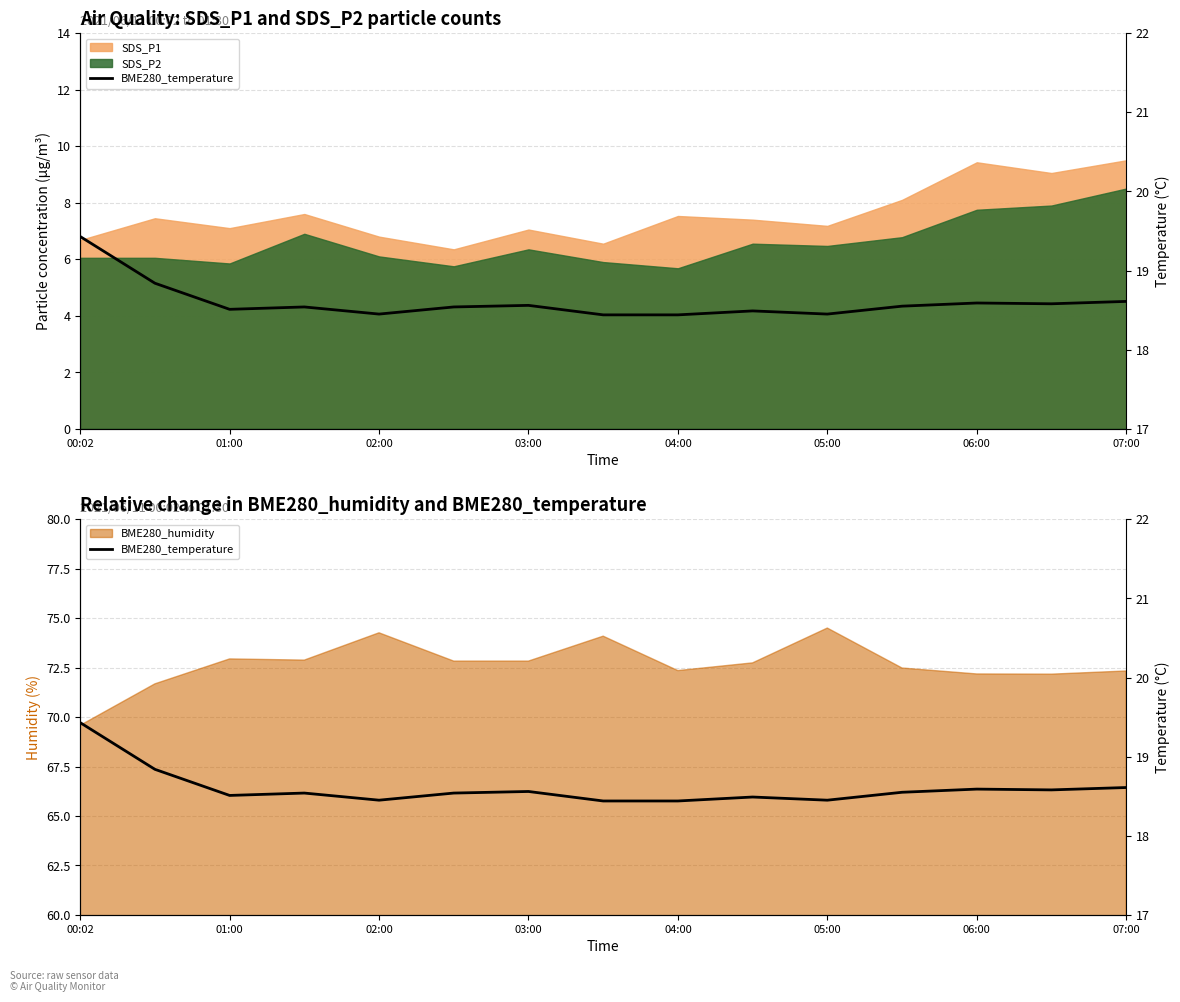

What is the value of the 15th point from the left?

18.6